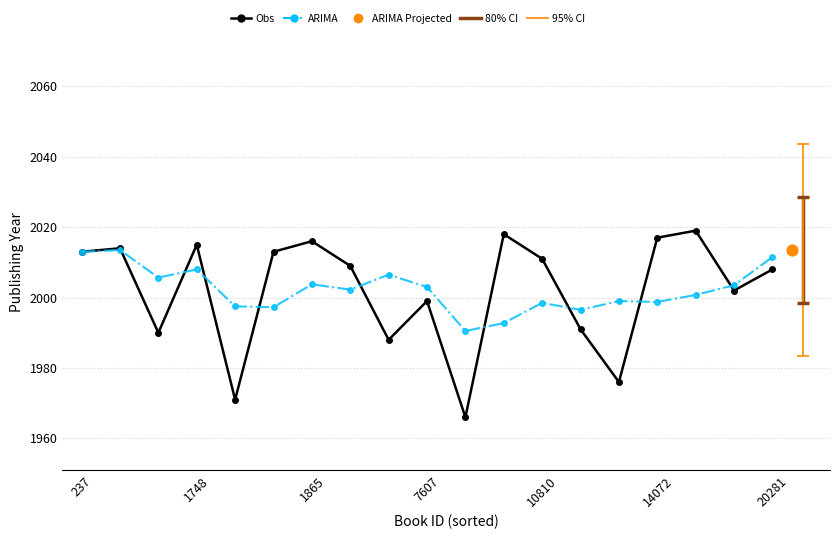

Is the value of Obs at 10 greater than the value of ARIMA at 10810?

No